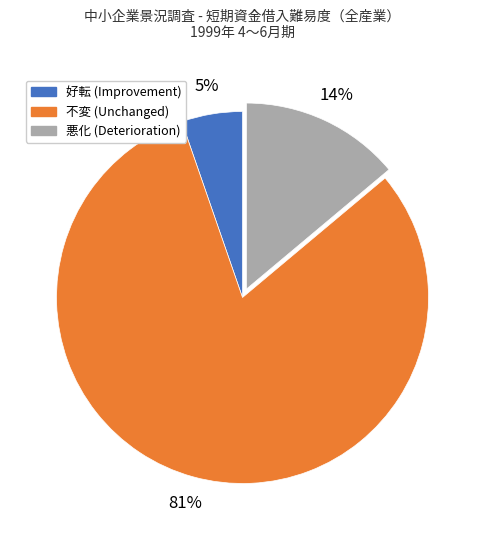

What percentage is the 好転 slice, to the nearest percent?

5%